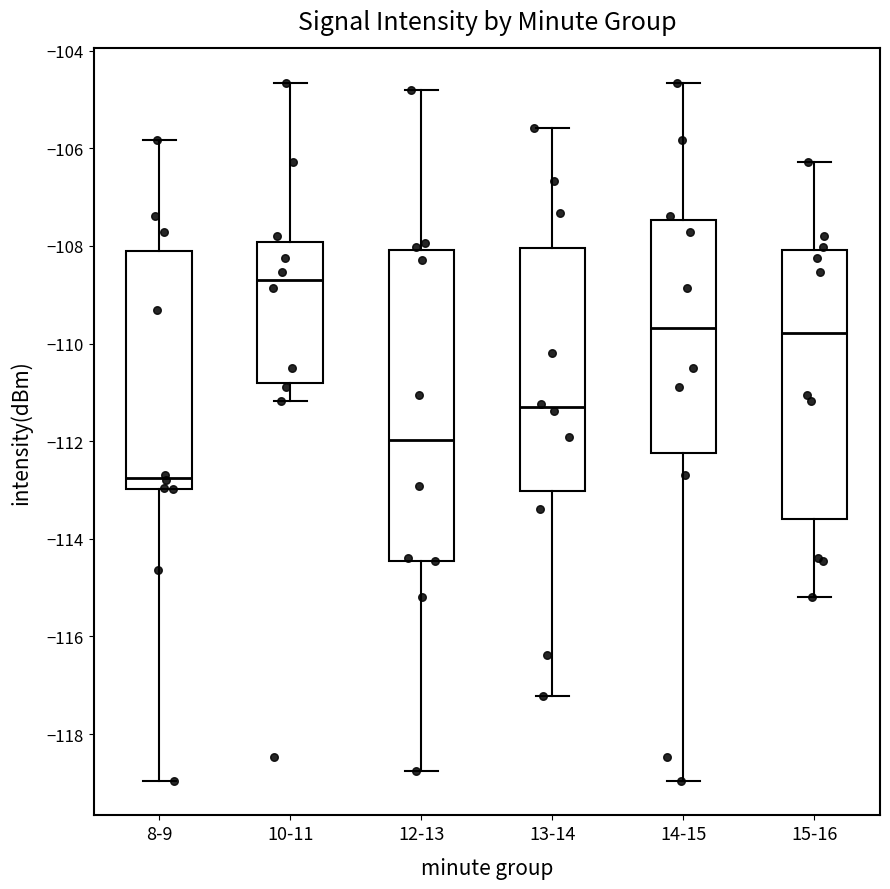

Reading left to right, transcribe this box plot: for each box, give where its median line is, the range the box spans, and where its two whiskers end, as read against the y-axis. The values are not printed on the chart, so give them approximately, as read against the axis.

8-9: median -112.8, box -113.0 to -108.2, whiskers -119.0 to -105.8
10-11: median -108.6, box -110.8 to -108.0, whiskers -111.2 to -104.6
12-13: median -112.0, box -114.4 to -108.0, whiskers -118.8 to -104.8
13-14: median -111.4, box -113.0 to -108.0, whiskers -117.2 to -105.6
14-15: median -109.6, box -112.2 to -107.4, whiskers -119.0 to -104.6
15-16: median -109.8, box -113.6 to -108.0, whiskers -115.2 to -106.2